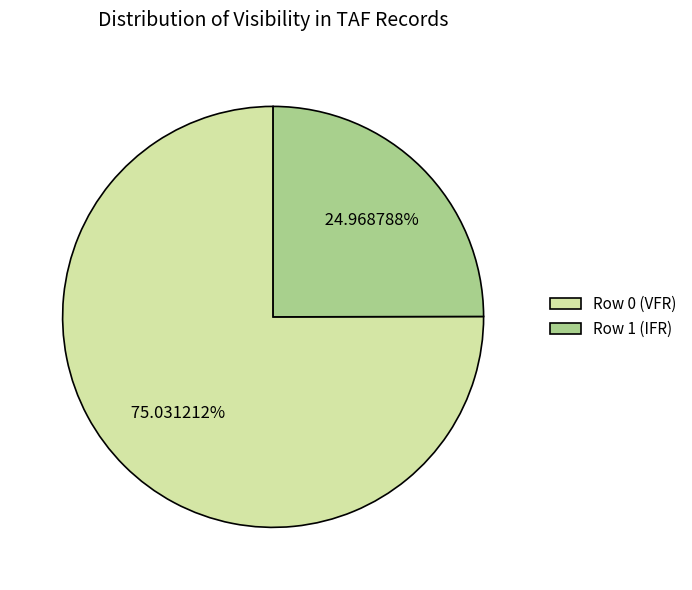

What is the largest slice in the pie chart?

Row 0 (VFR)